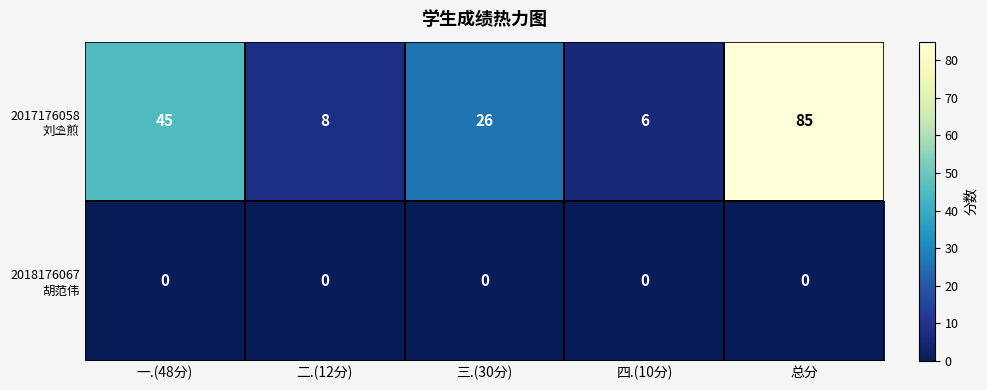

At which category is the sum across all series the highest?

总分